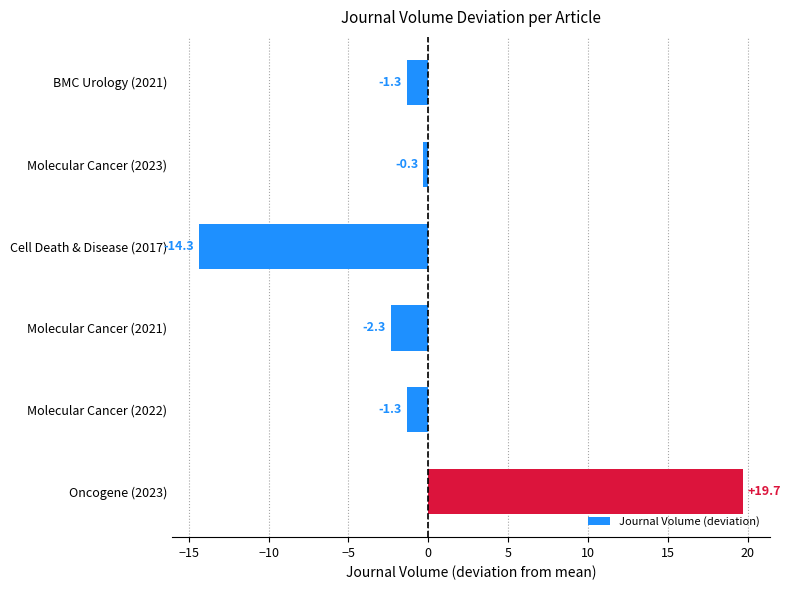

What position from the bottom is Molecular Cancer (2021)?

3